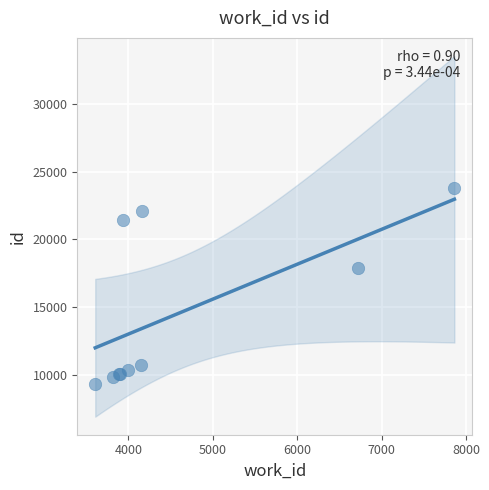

What Y value in the scatter plot is closest to 16567?

17896